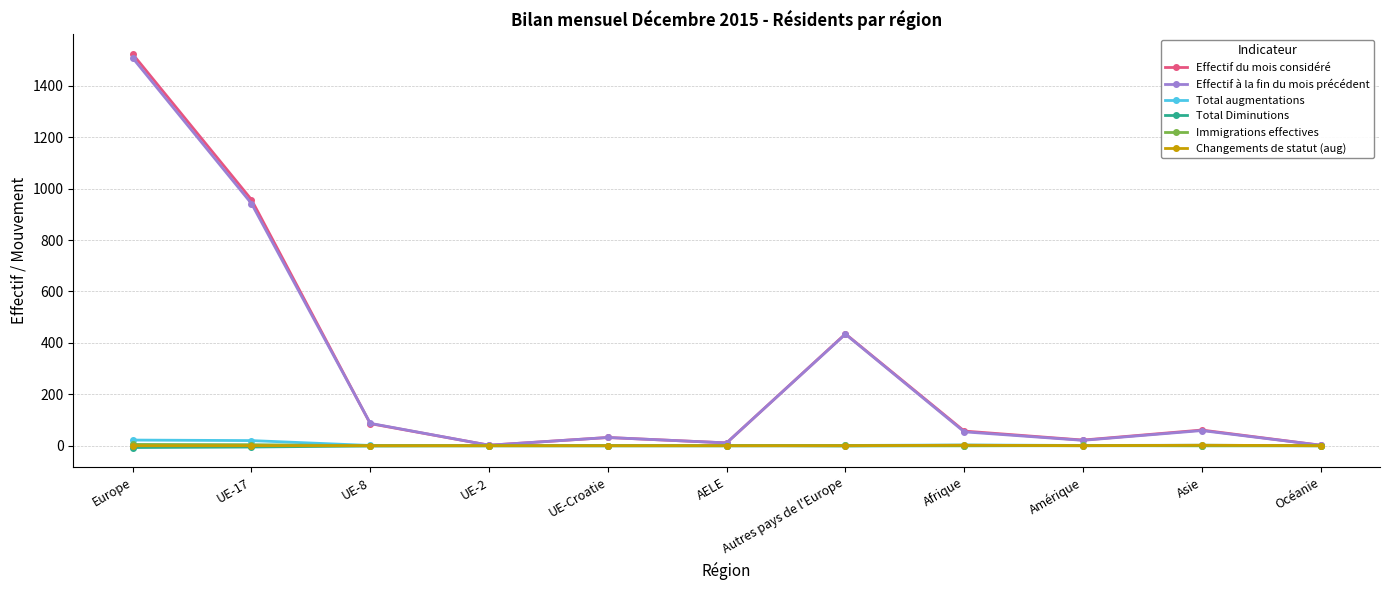

The value of Effectif à la fin du mois précédent at Autres pays de l'Europe is 434. True or false?

True